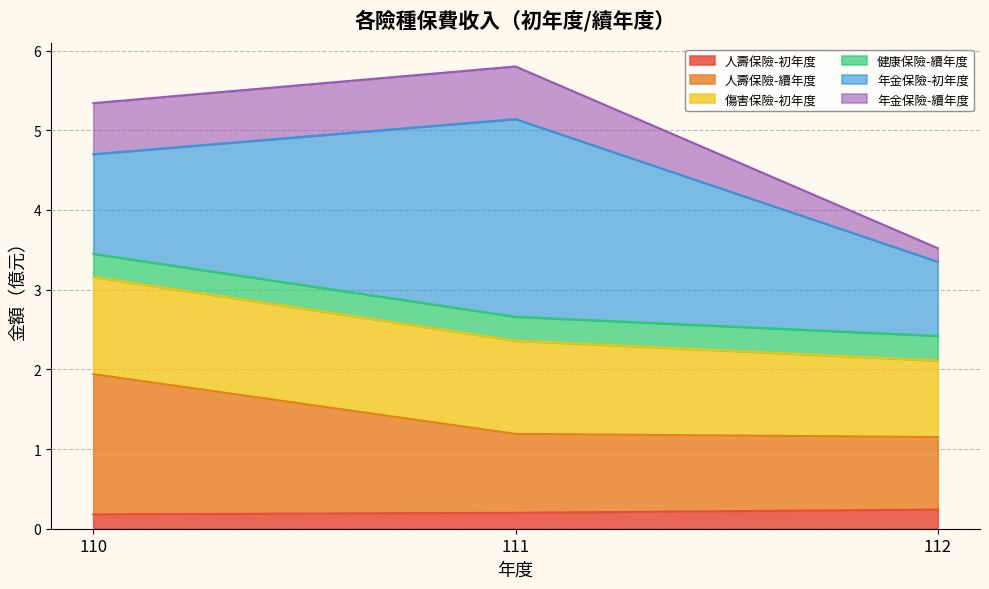

What is the average value of the 人壽保險-初年度 series?

0.2